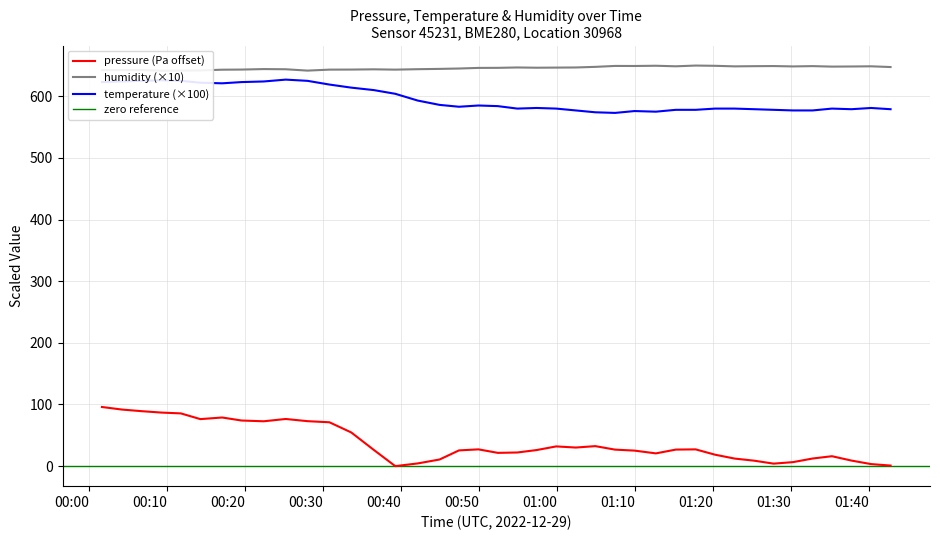

True or false: pressure and temperature cross at least once.

False